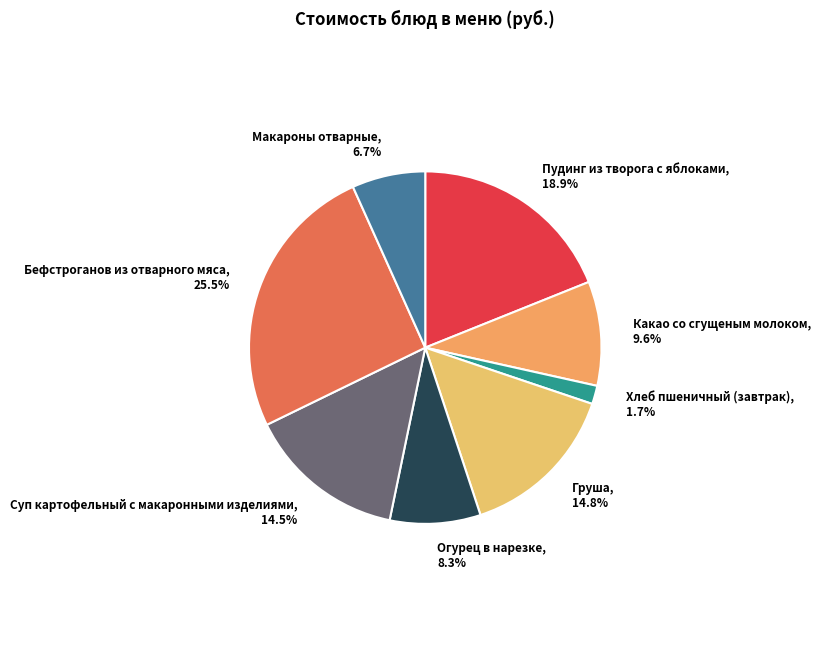

What portion of the pie excludes Бефстроганов из отварного мяса?

74.5%